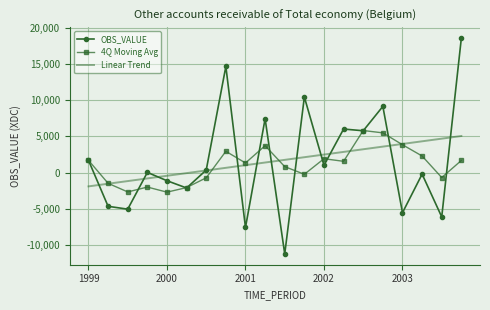

Which series has the largest range (max minus min)?

OBS_VALUE